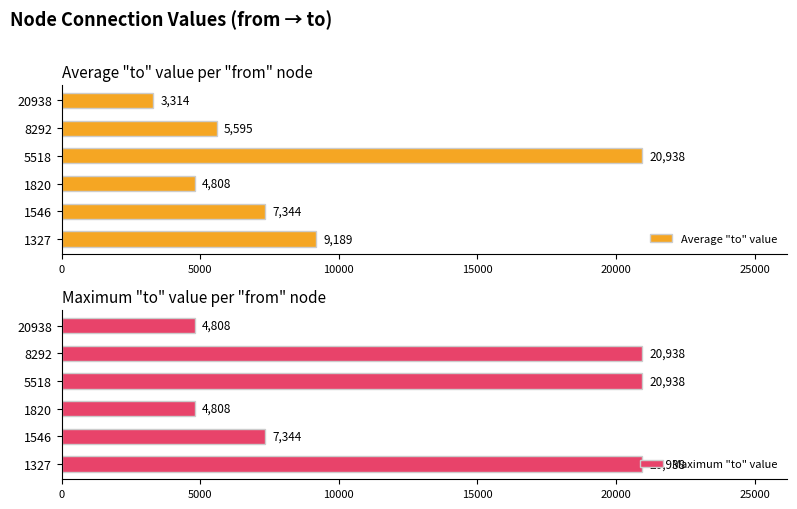

Count the number of data series in this chart.

2